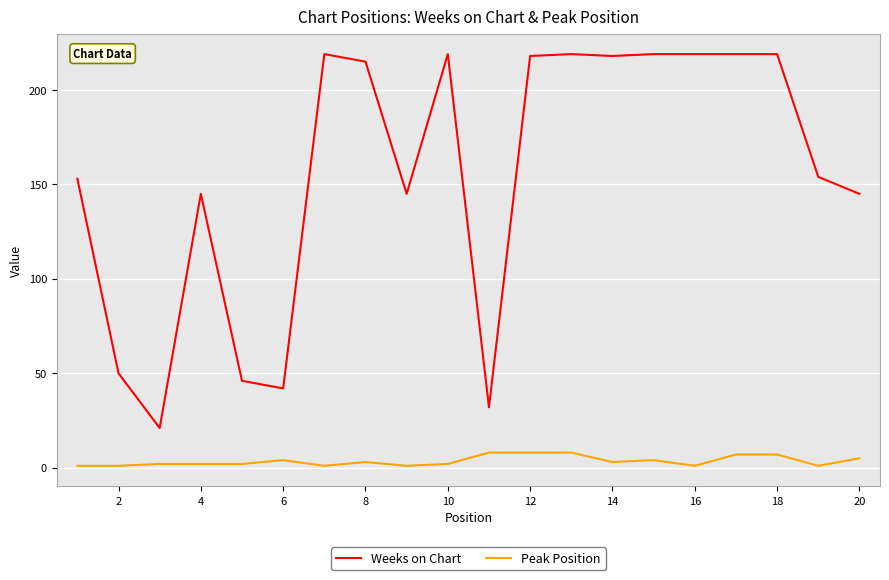

Which series has the largest total across all categories?

Weeks on Chart